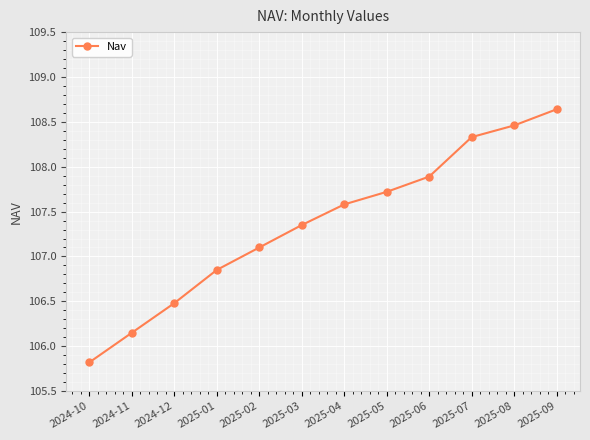

At which category does the chart reach its peak across all series?

2025-09